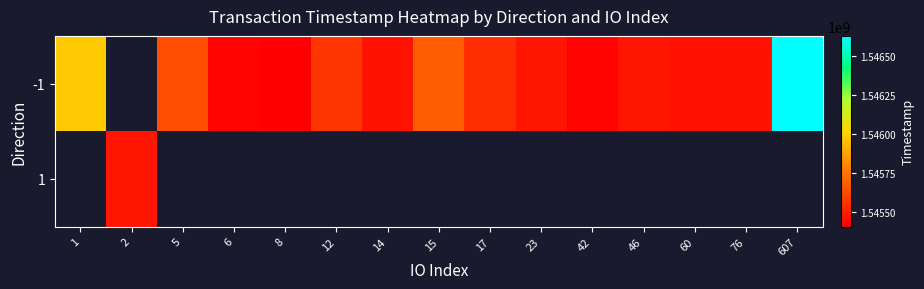

The value of -1 at 17 is 368400831.7. True or false?

False